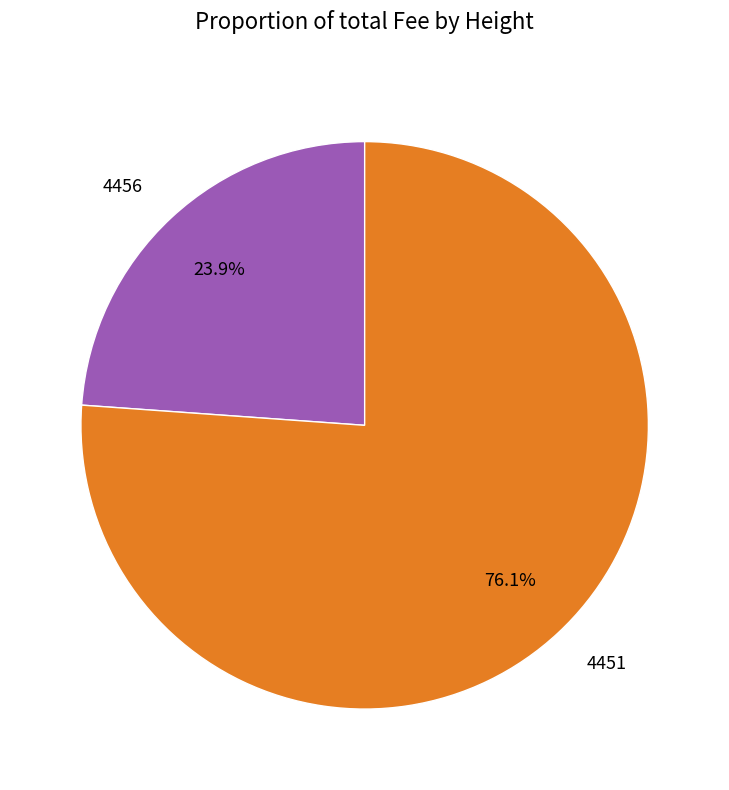

What is the smallest slice in the pie chart?

4456